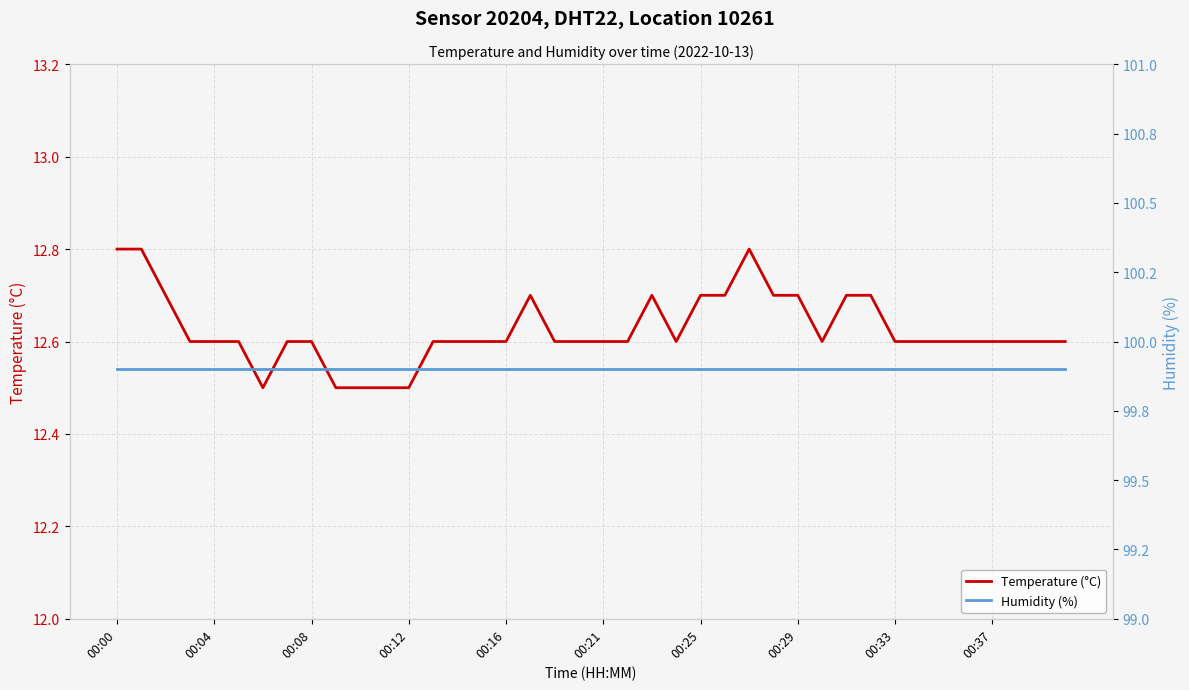

What is the label of the 15th point from the left?

14